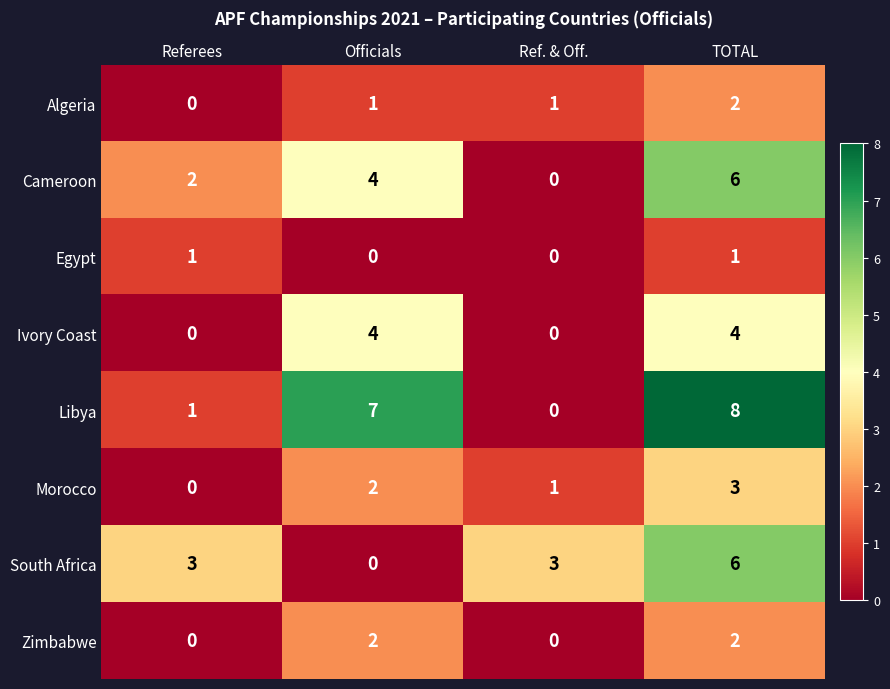

What is the difference between the maximum and minimum values in the Libya series?

8